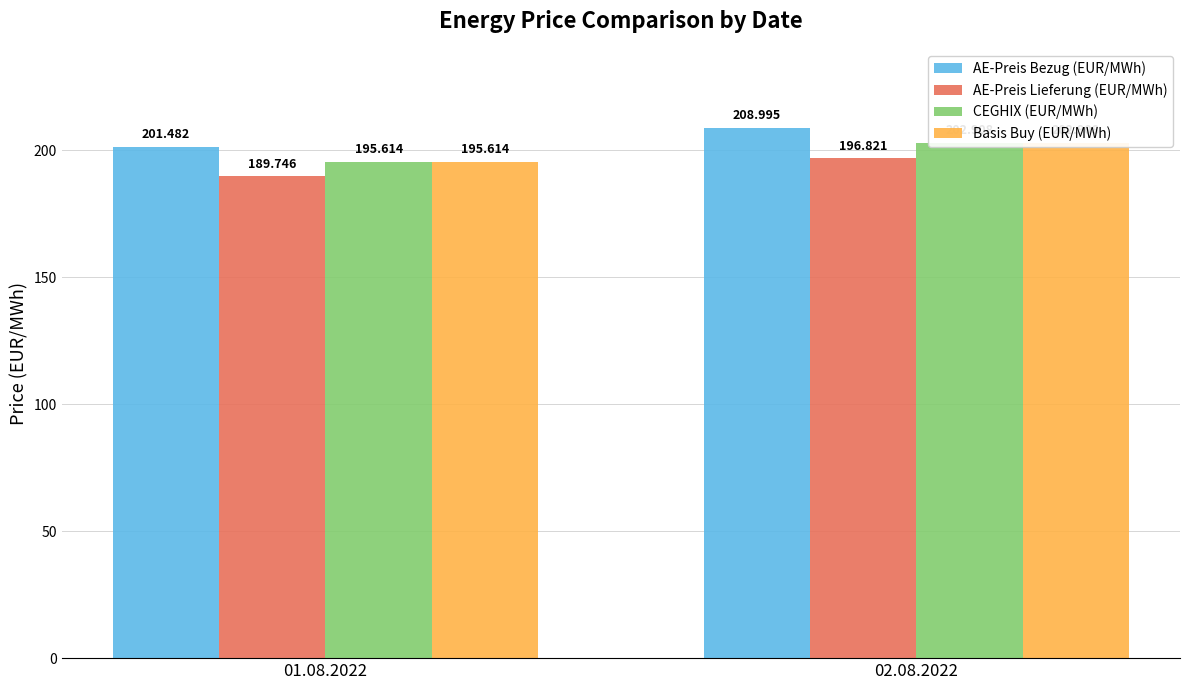

What is the difference between the maximum and minimum values in the AE-Preis Lieferung (EUR/MWh) series?

7.1